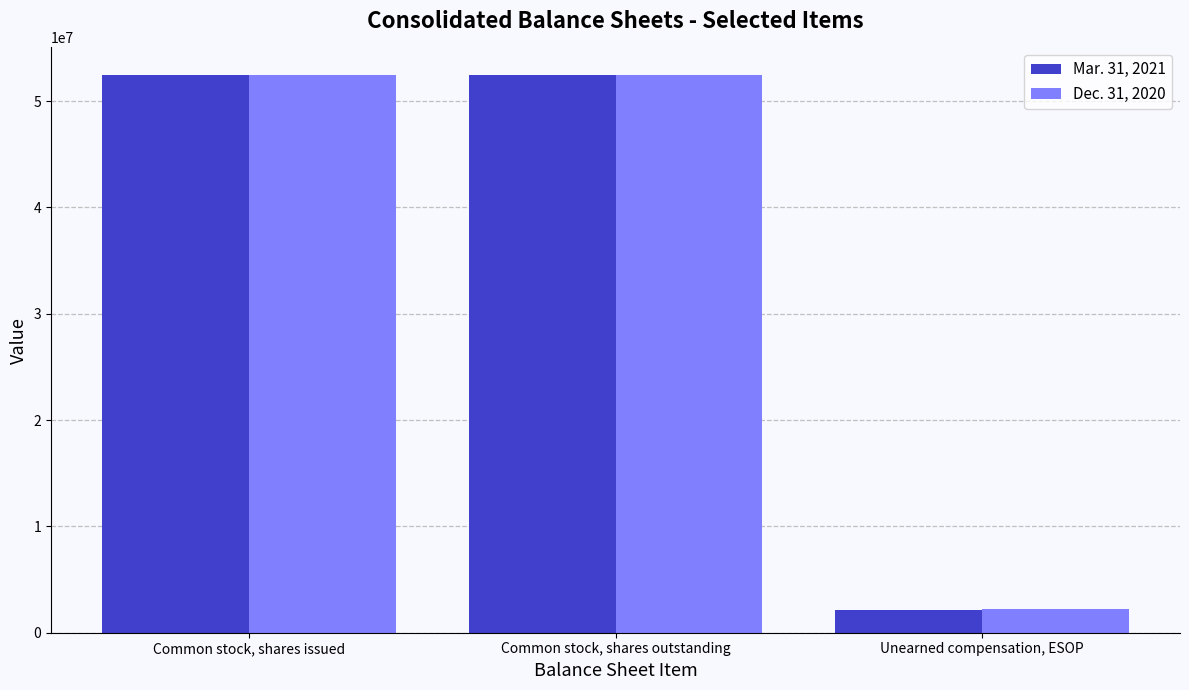

List the series in order of their peak value, highest first.

Mar. 31, 2021, Dec. 31, 2020